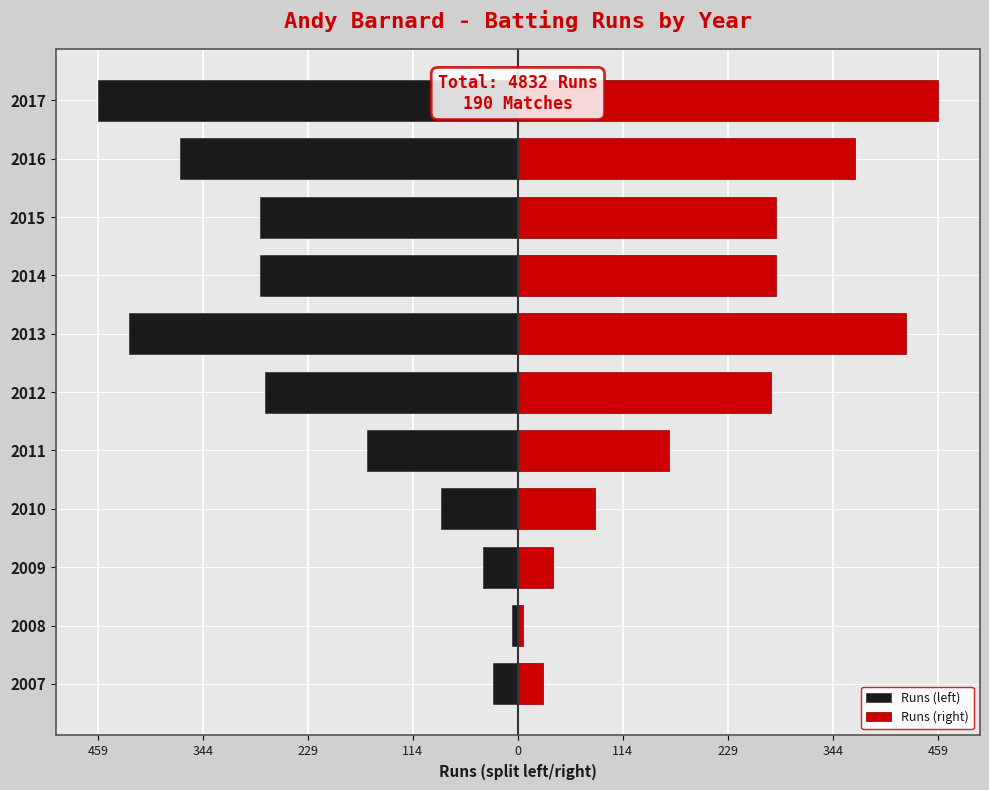

What is the lowest value of the Runs (left) series?

-459.5